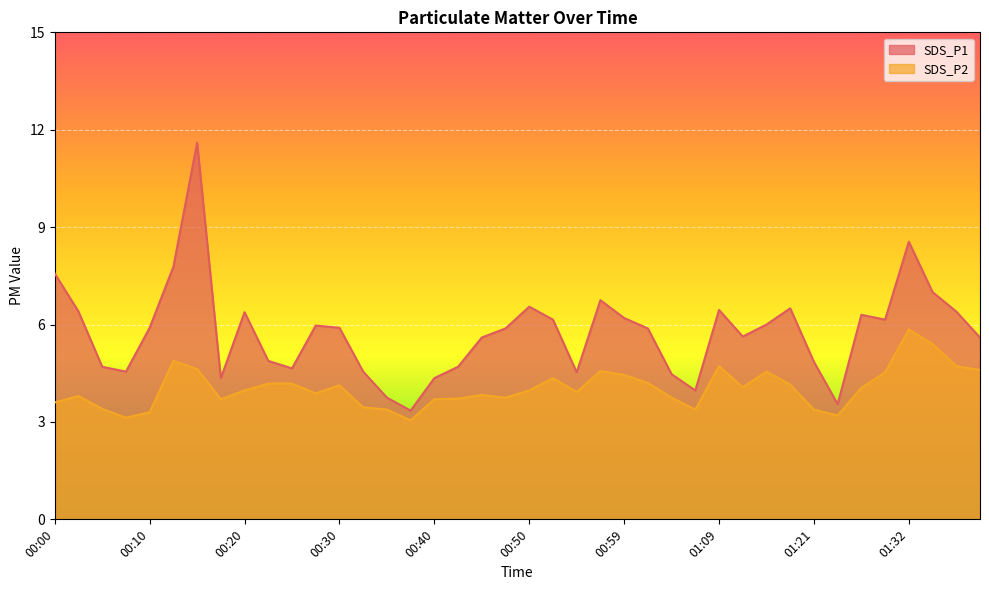

True or false: SDS_P2 and SDS_P1 intersect in this chart.

False